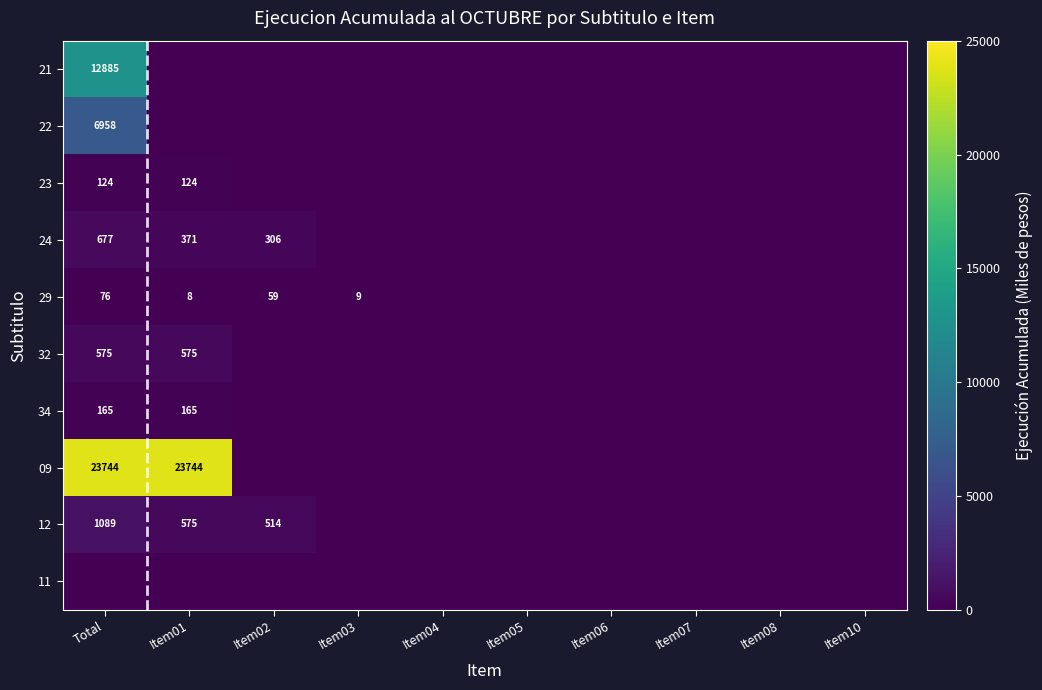

Which series has the largest range (max minus min)?

09